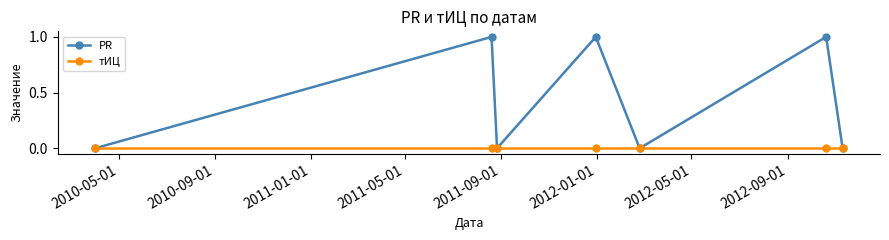

Which series has the largest total across all categories?

PR